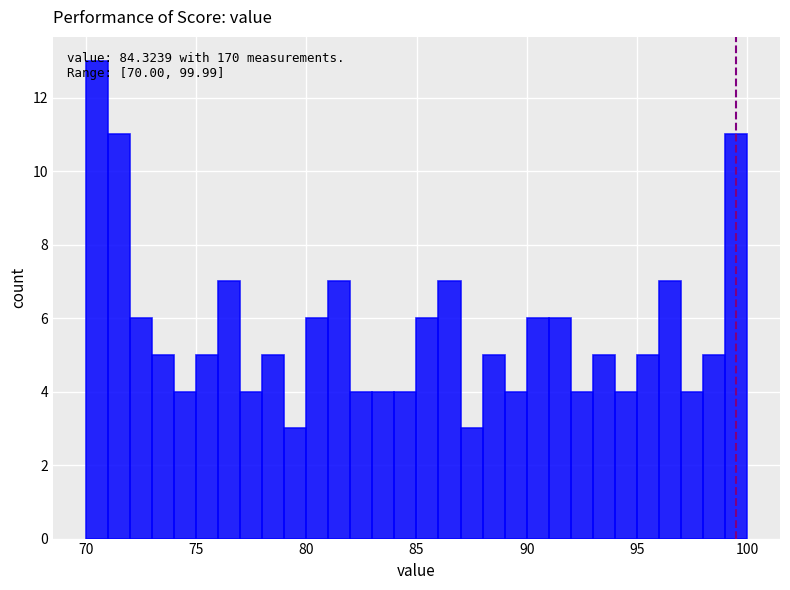

Around what value on the x-axis is the tallest bar? Give the approximate position of its centre, as read against the axis.

70.5